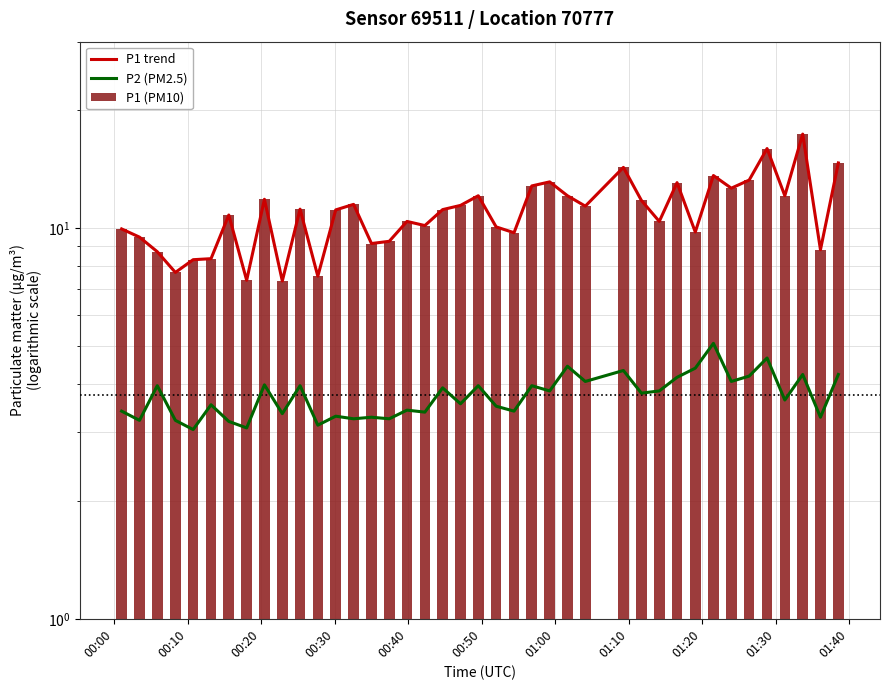

What are all the series names shown in the legend?

P1 trend, P2 (PM2.5), P1 (PM10)